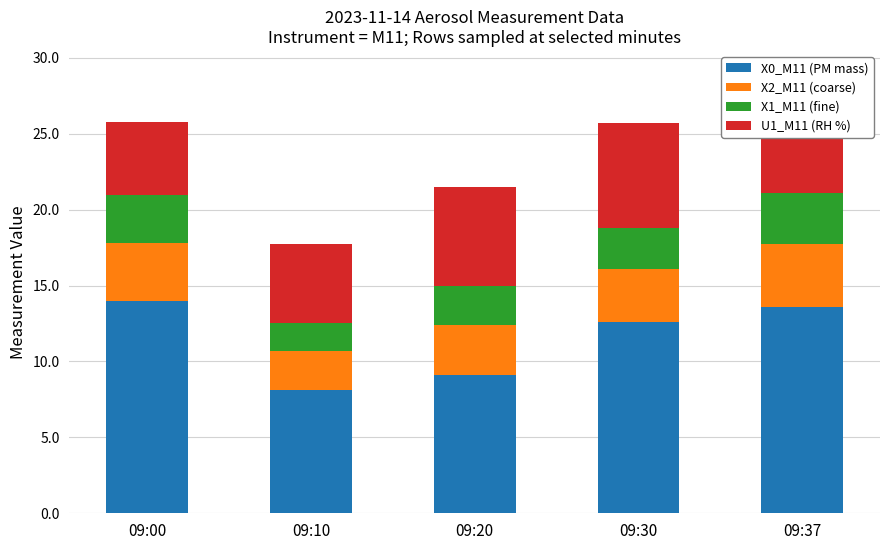

What is the total value across all series at 09:20?

21.5